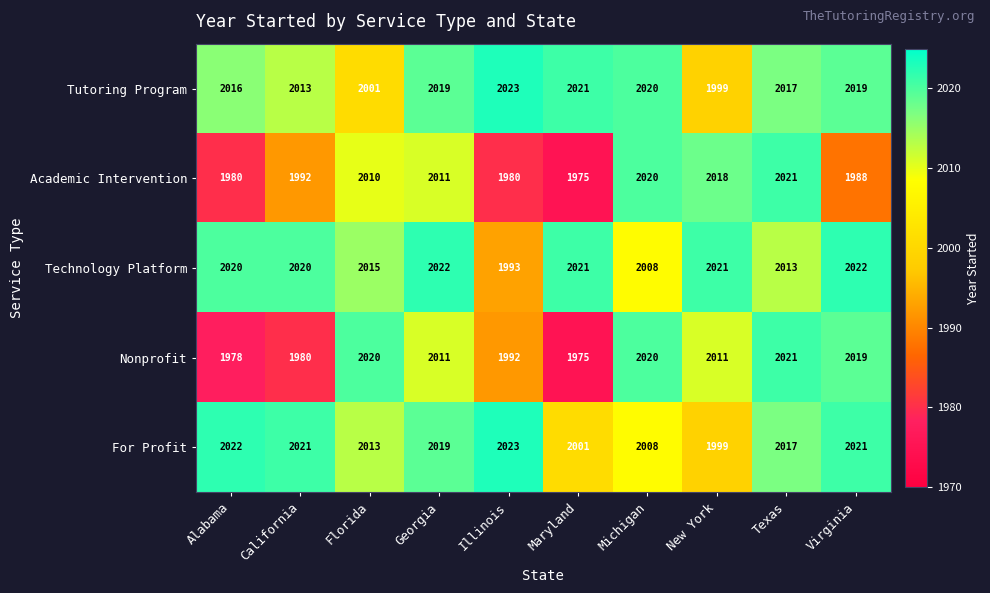

At which label is Technology Platform closest to 2007?

Michigan